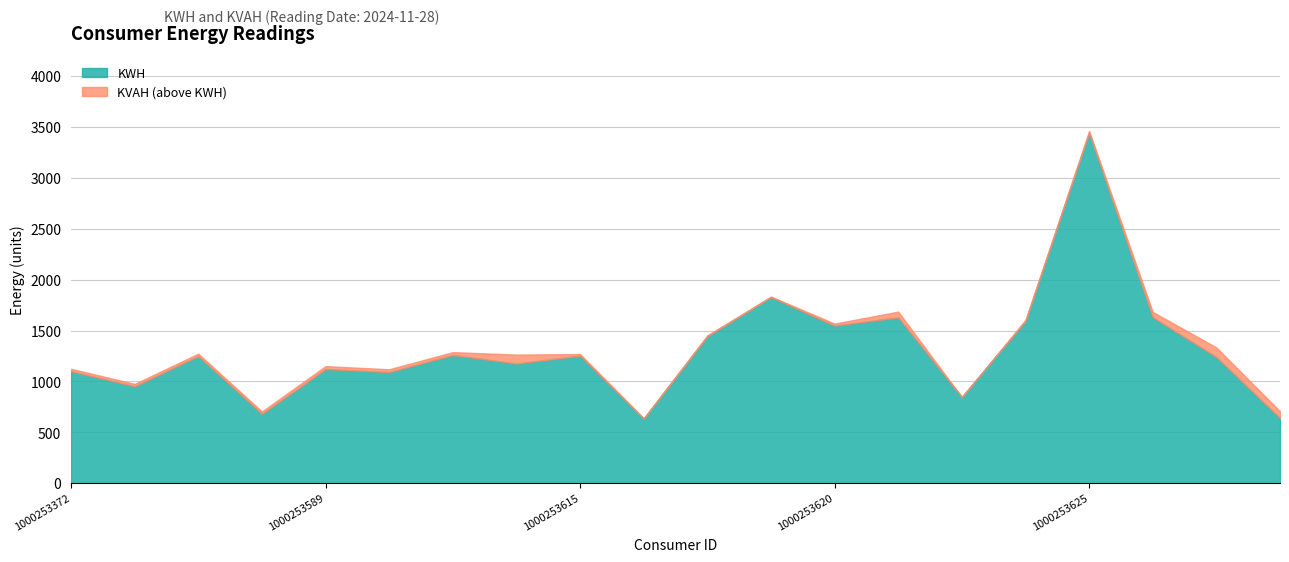

Where is the first local minimum for KVAH?

1000253378